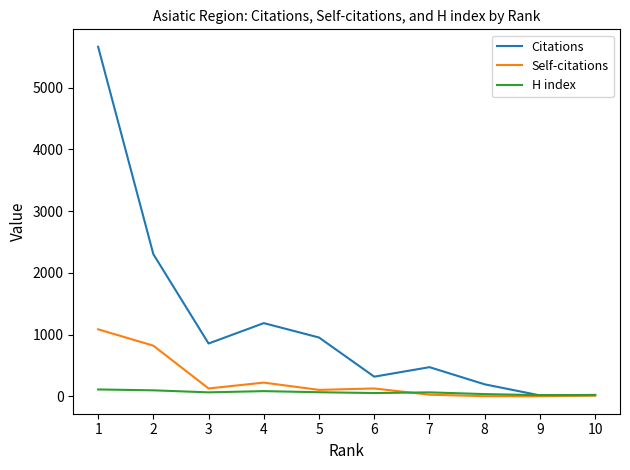

List the series in order of their peak value, lowest first.

H index, Self-citations, Citations